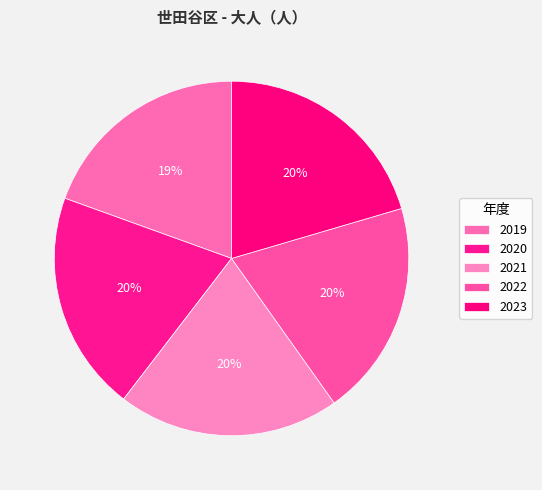

To the nearest percent, what percentage of the pie is 2022?

20%